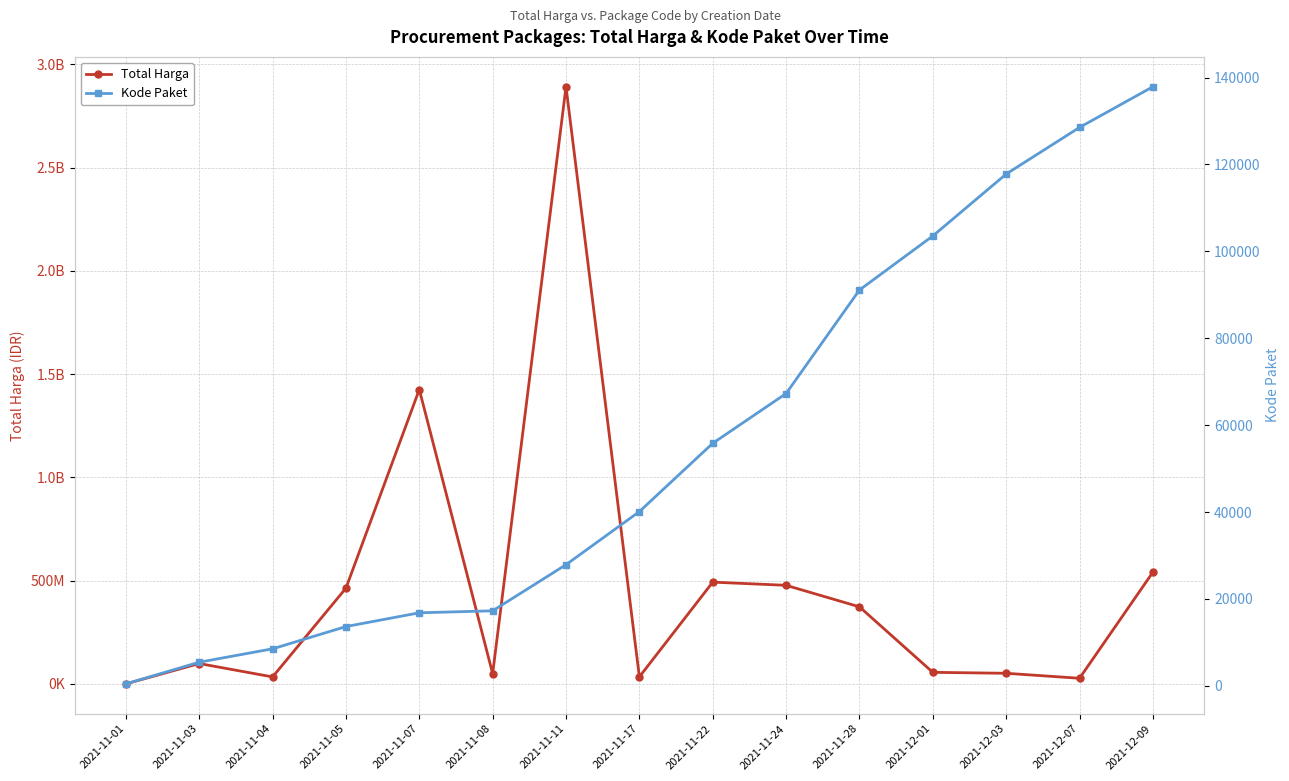

What is the maximum value for Total Harga?

2892122000